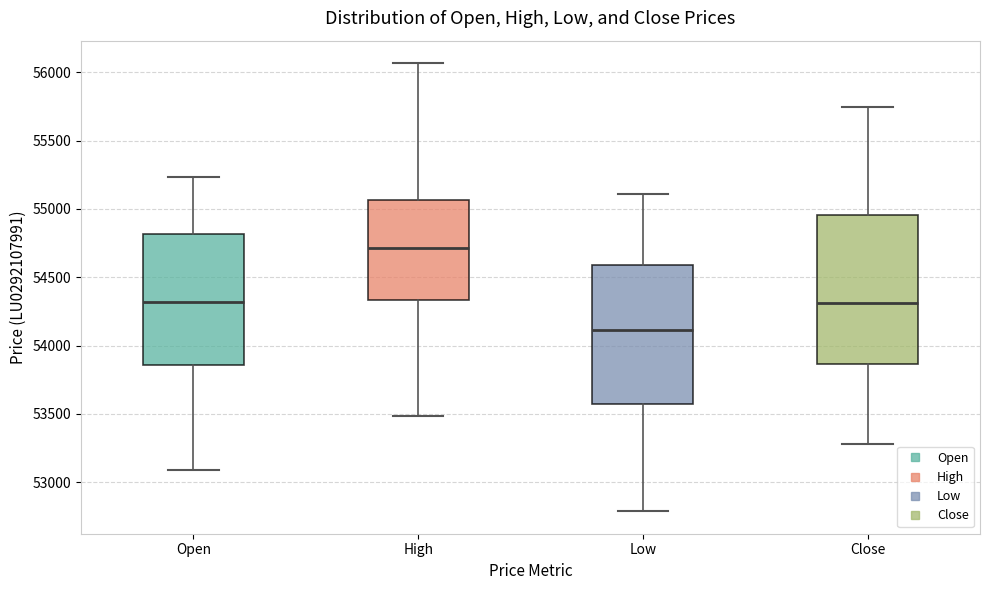

Which box has the lowest median line?

Low